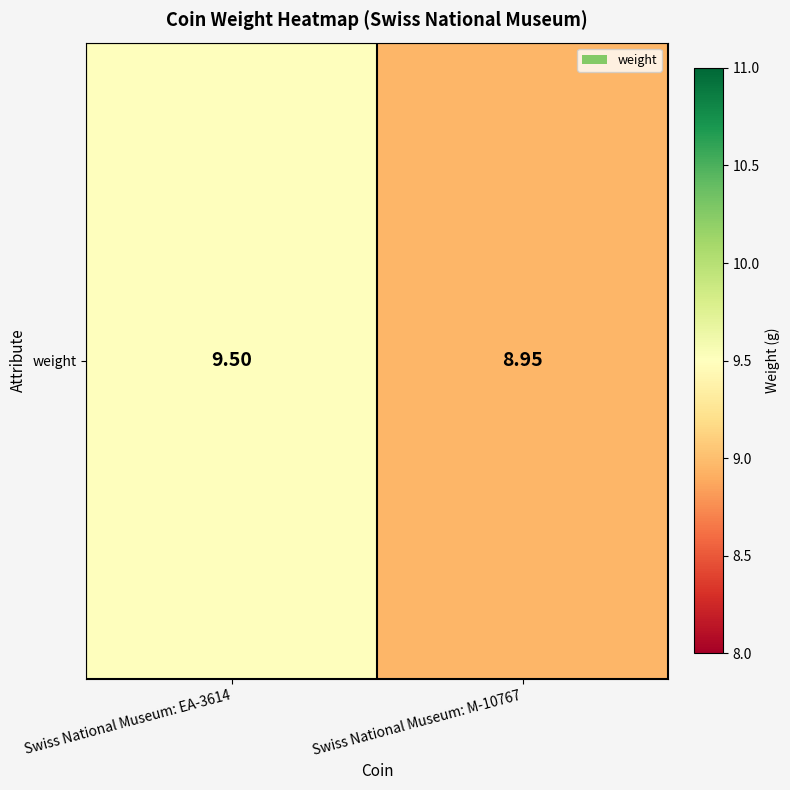

Read the value at Swiss National Museum: EA-3614.

9.5